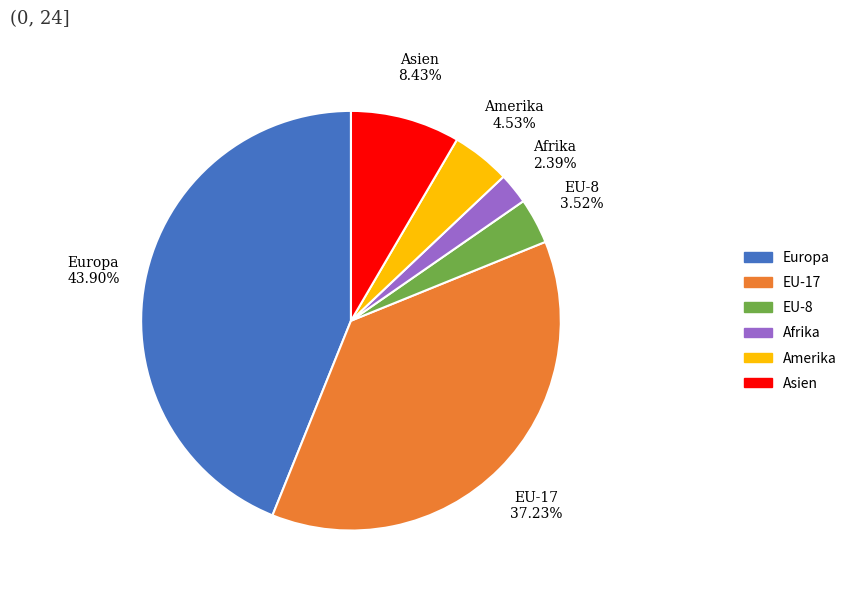

To the nearest percent, what is the average slice percentage?

17%